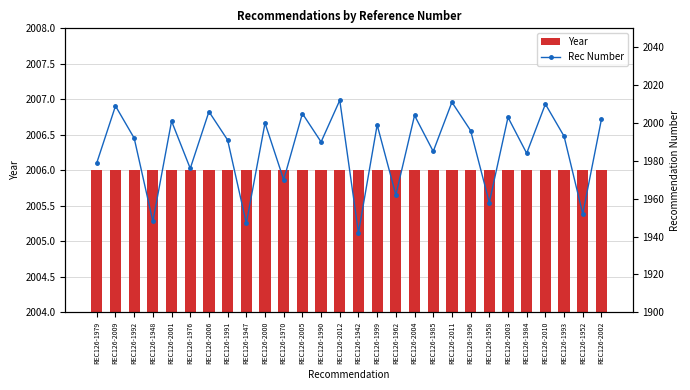

List the labels in order of Rec Number value, largest first.

REC126-2012, REC126-2011, REC126-2010, REC126-2009, REC126-2006, REC126-2005, REC126-2004, REC126-2003, REC126-2002, REC126-2001, REC126-2000, REC126-1999, REC126-1996, REC126-1993, REC126-1992, REC126-1991, REC126-1990, REC126-1985, REC126-1984, REC126-1979, REC126-1976, REC126-1970, REC126-1962, REC126-1958, REC126-1952, REC126-1948, REC126-1947, REC126-1942